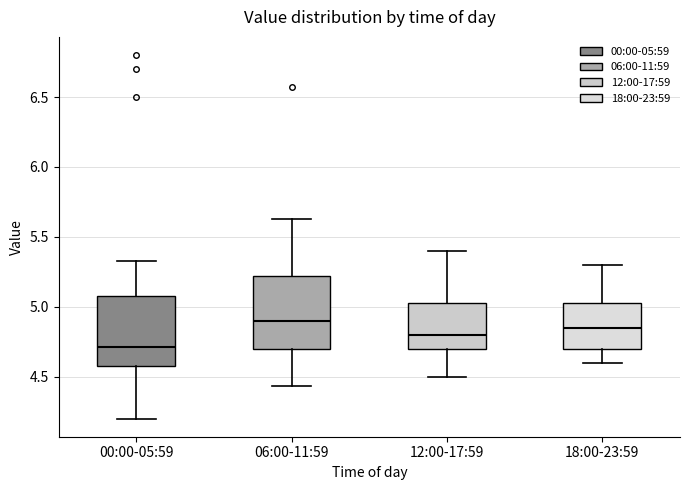

Where does the upper whisker of the box for 18:00-23:59 end on the y-axis? The values are not printed on the chart, so give them approximately, as read against the axis.

5.30